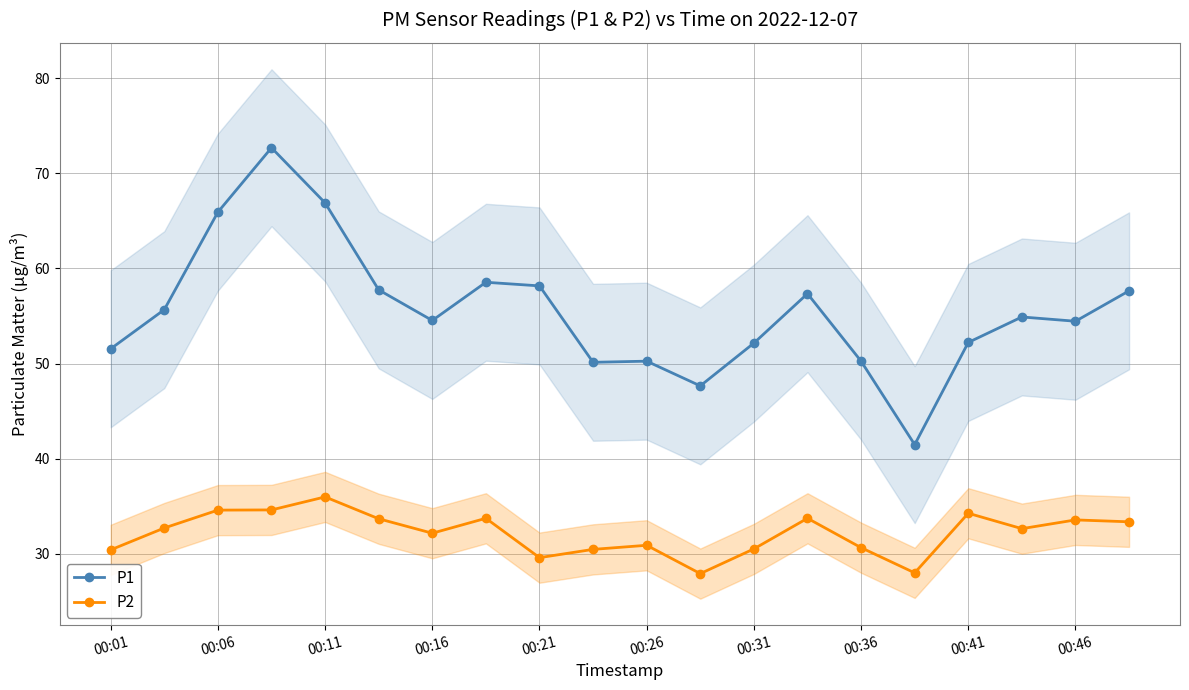

True or false: P1 has a value of 83.5 at 00:16.

False